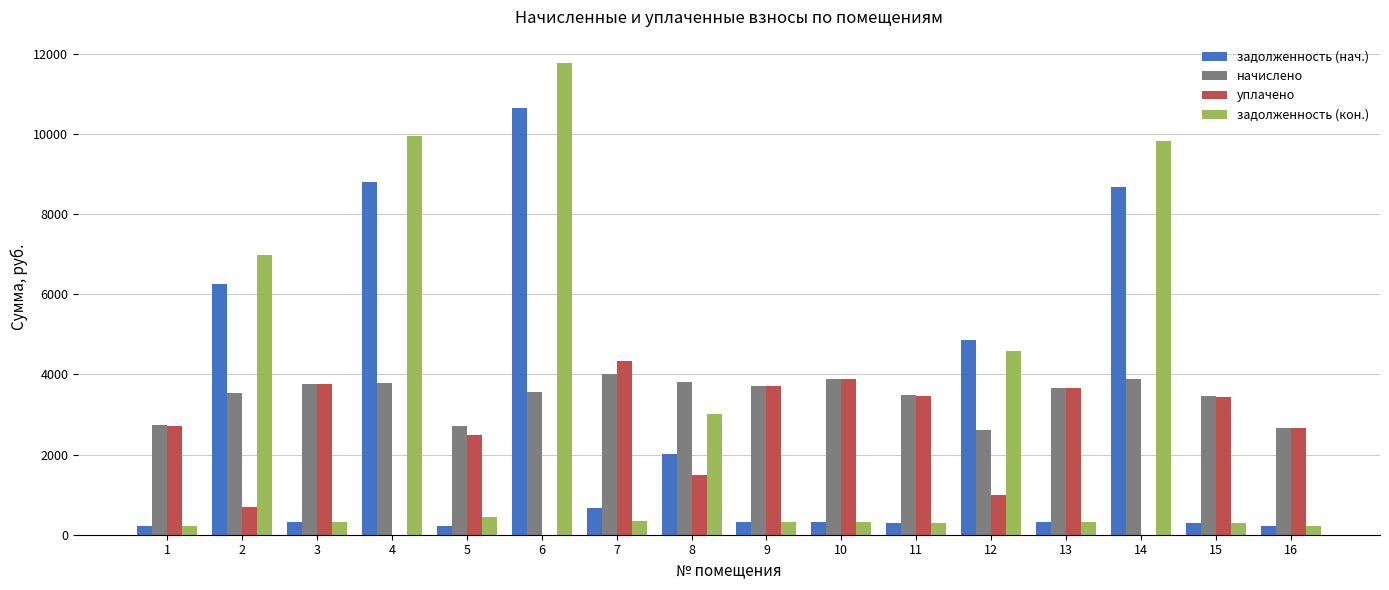

At which category is the sum across all series the highest?

6